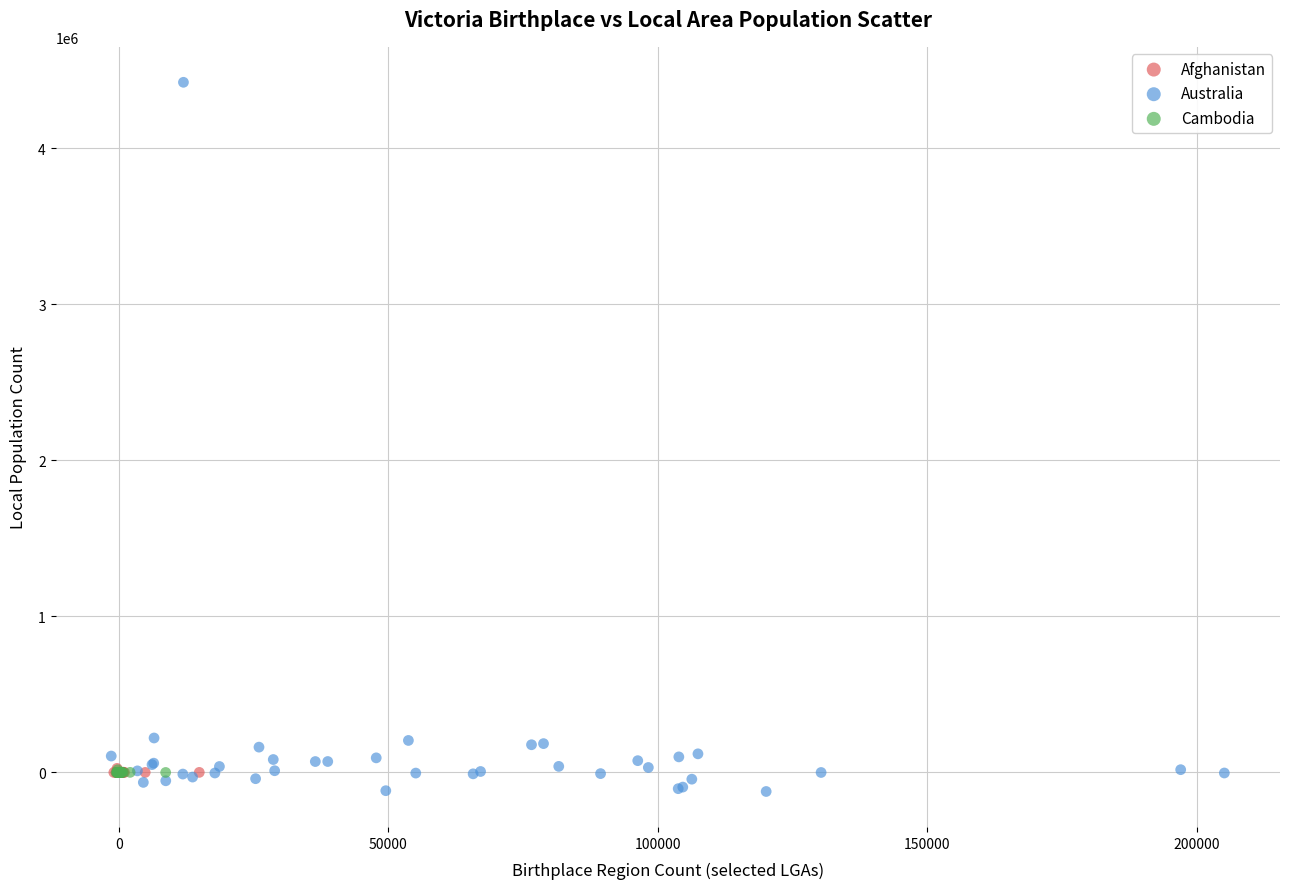

What are all the series names shown in the legend?

Afghanistan, Australia, Cambodia